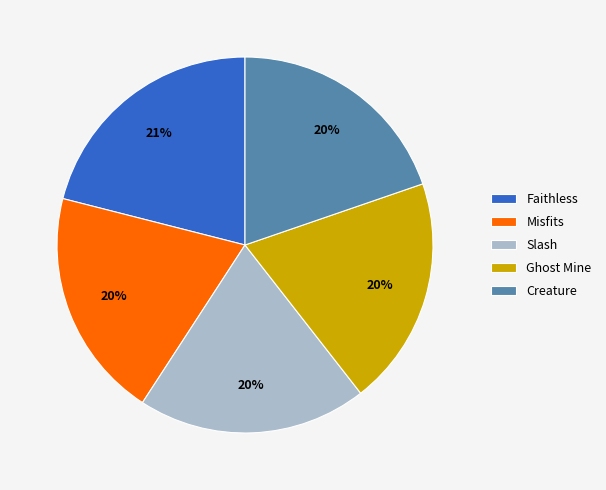

To the nearest percent, what portion does Faithless represent?

21%